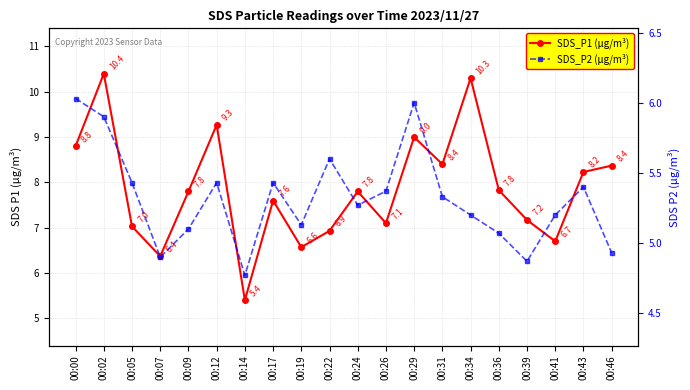

Which series has the widest spread of values?

SDS_P1 (µg/m³)